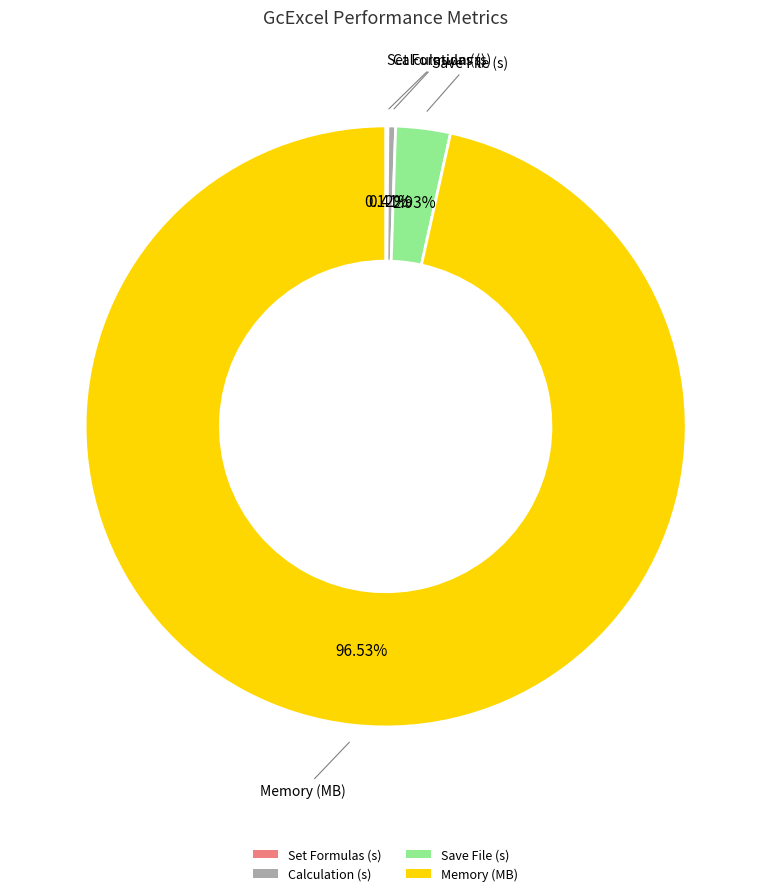

Do Calculation (s) and Save File (s) together represent more than half of the pie?

No